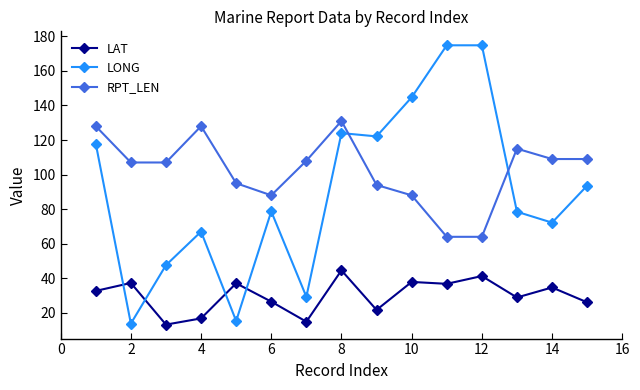

What is the minimum value shown in the chart?

13.2